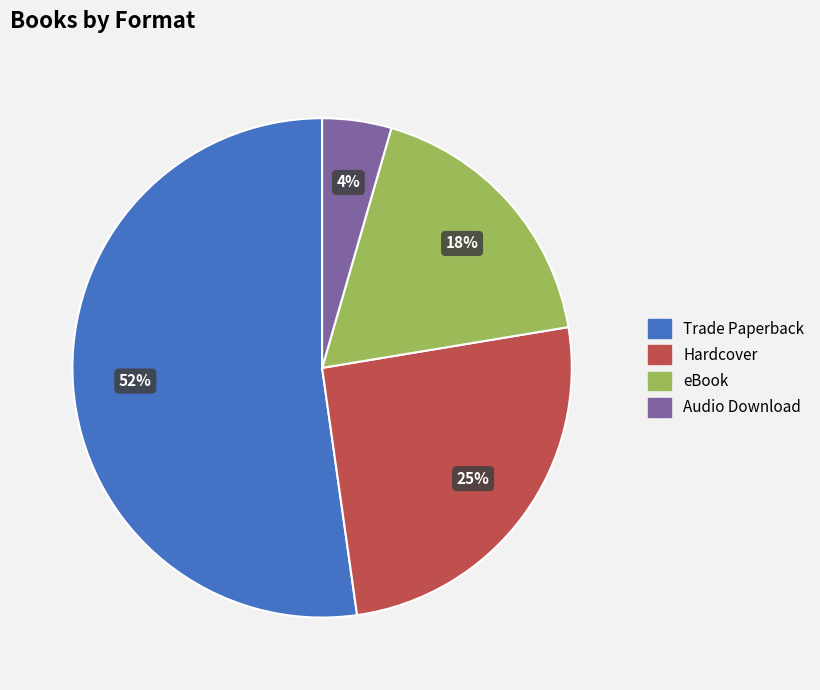

Is it true that eBook is 31% of the pie?

False